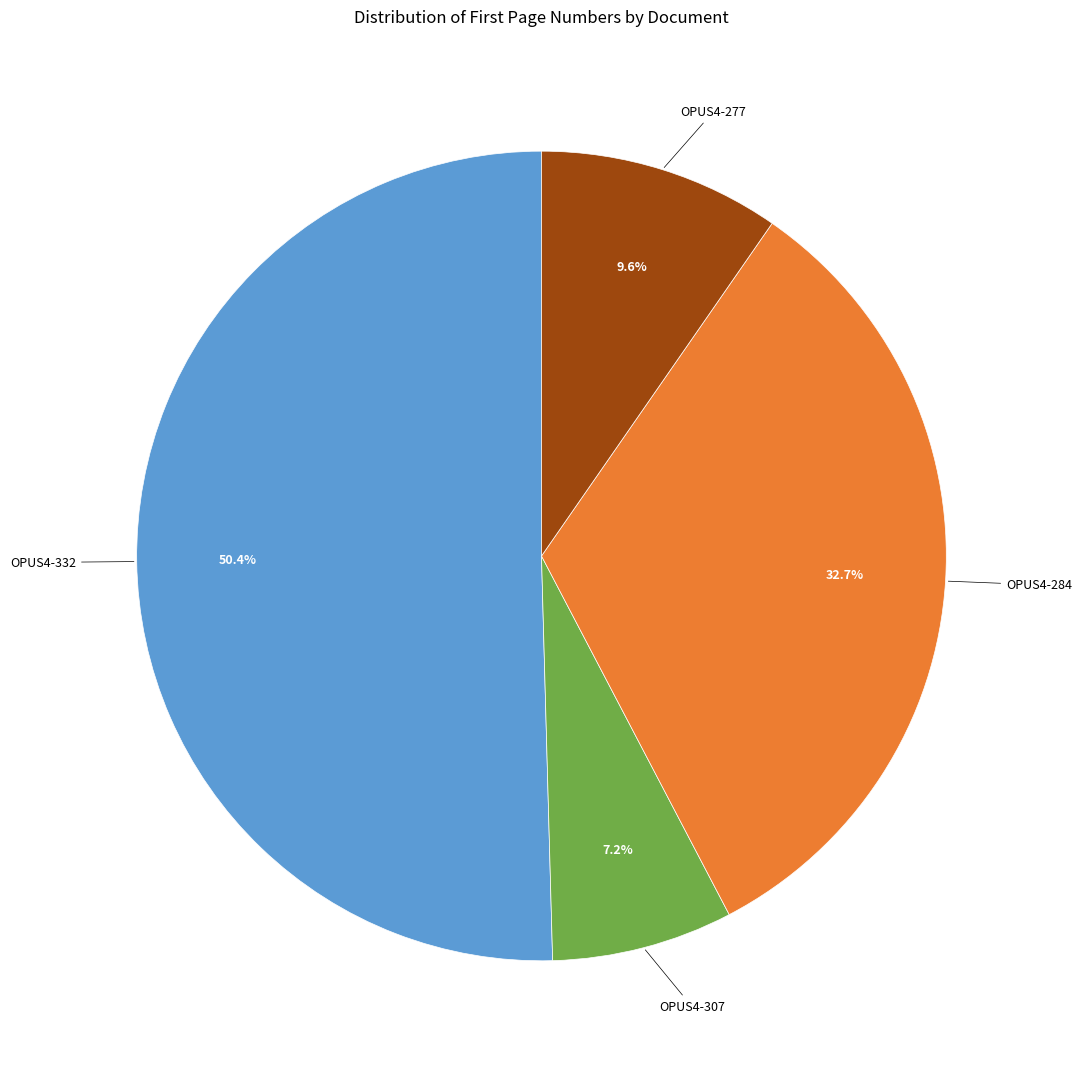

Which has a higher value, OPUS4-332 or OPUS4-284?

OPUS4-332